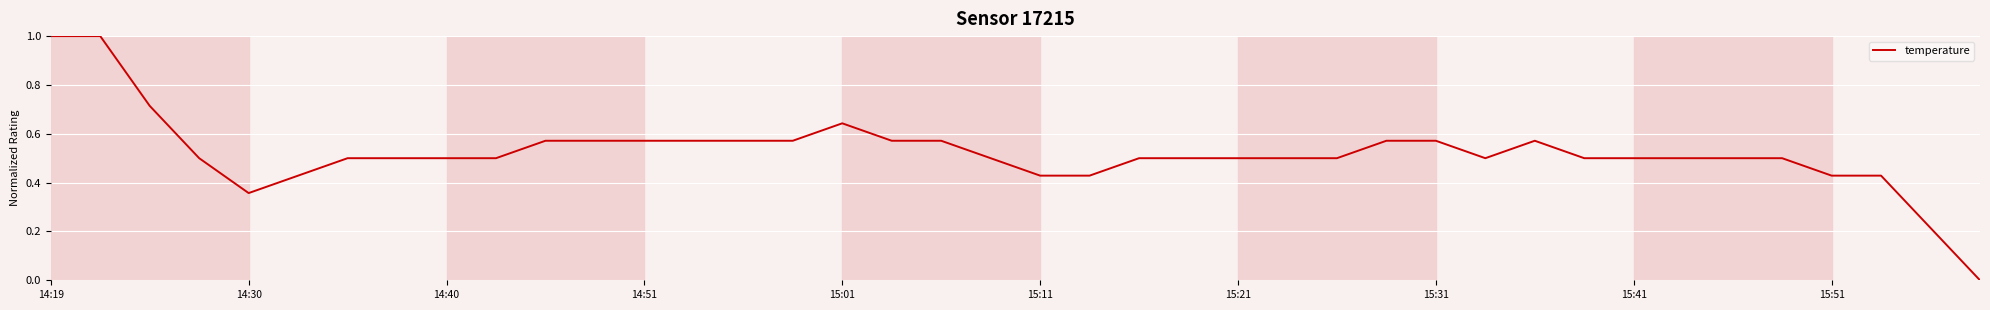

What is the maximum value shown in the chart?

1.0